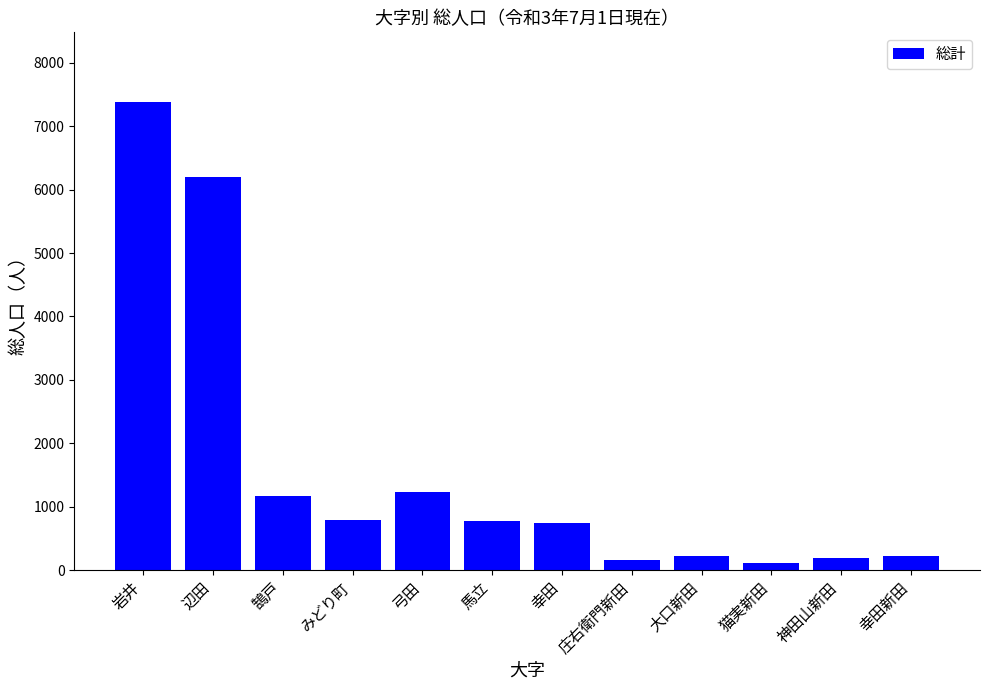

Between 幸田新田 and 猫実新田, which is larger?

幸田新田